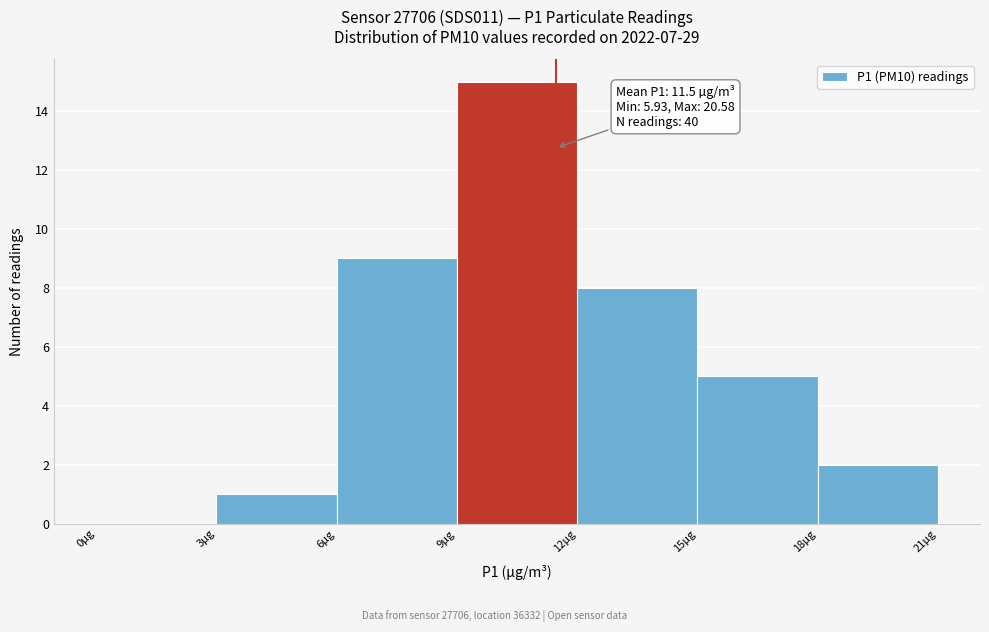

Which range on the x-axis has the tallest bar?

9 to 12